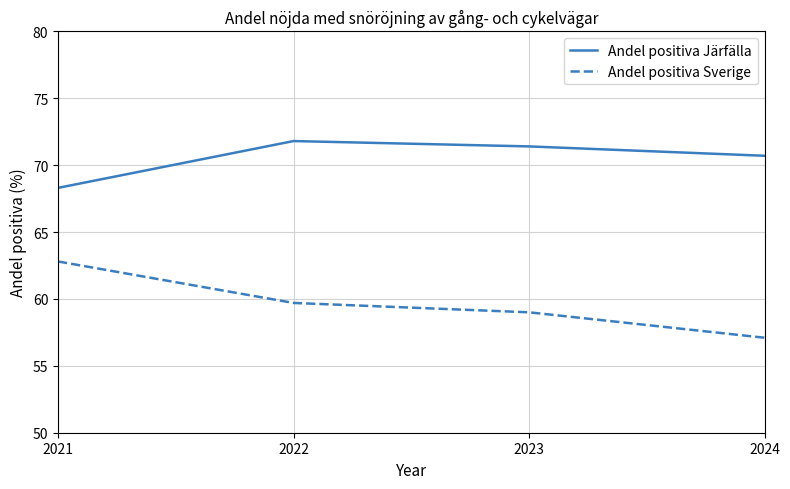

What value does the Andel positiva Järfälla series have at 2024?

70.7